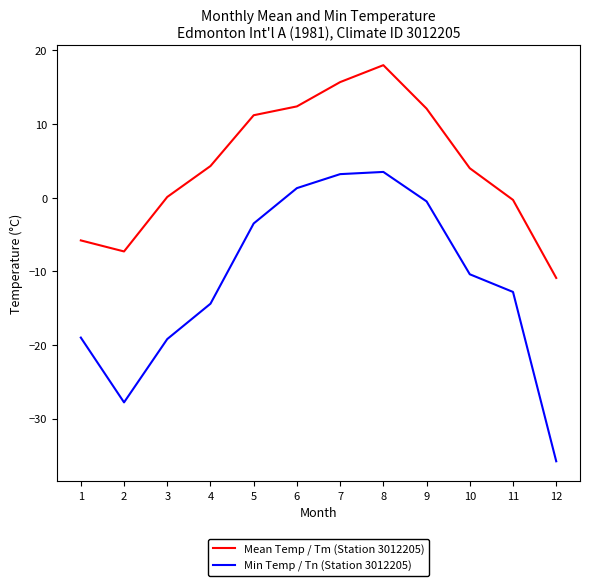

How many values in Min Temp / Tn (Station 3012205) are below zero?

9